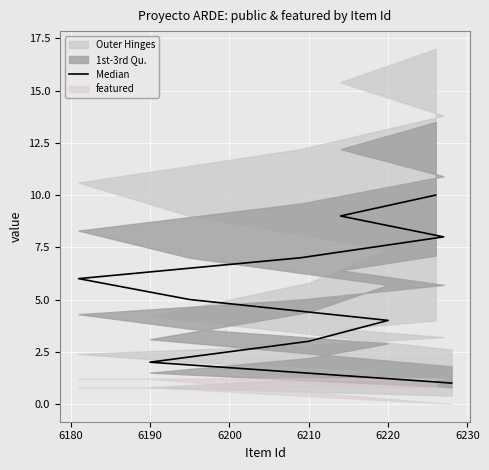

Count the values in the range 3 to 8.

6